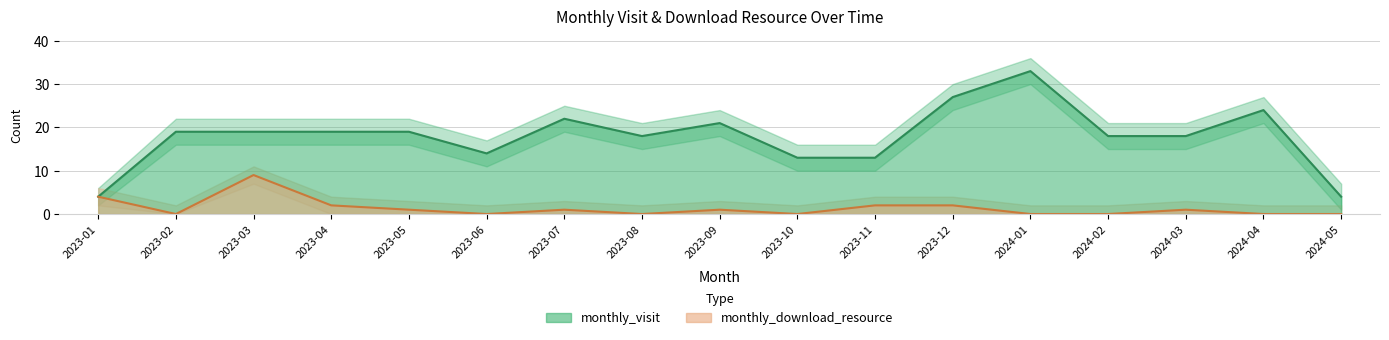

Reading left to right, list all the values displayed in this chart.

monthly_visit: 4	19	19	19	19	14	22	18	21	13	13	27	33	18	18	24	4
monthly_download_resource: 4	0	9	2	1	0	1	0	1	0	2	2	0	0	1	0	0